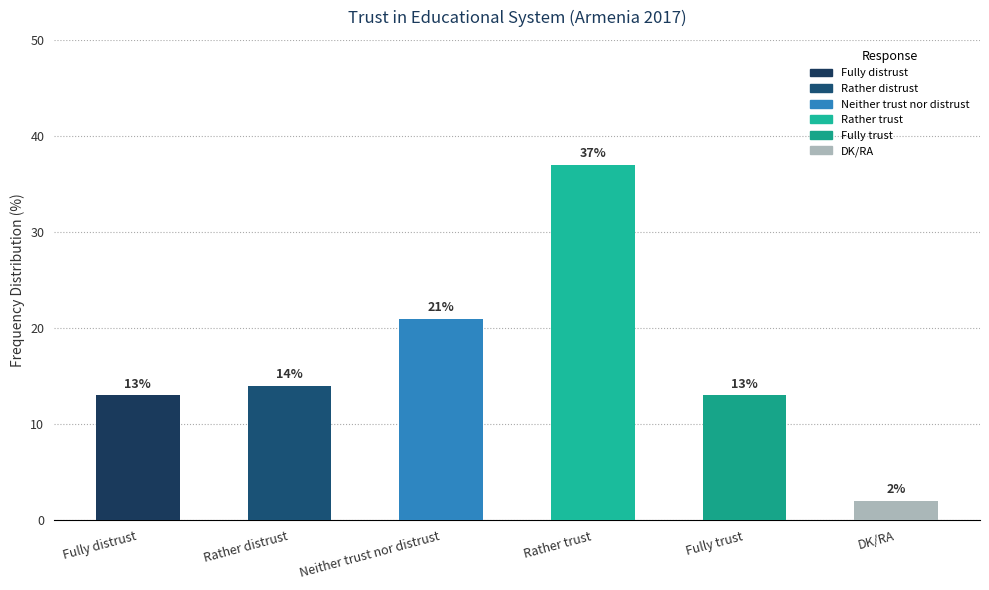

At which category does the chart reach its peak across all series?

Rather trust